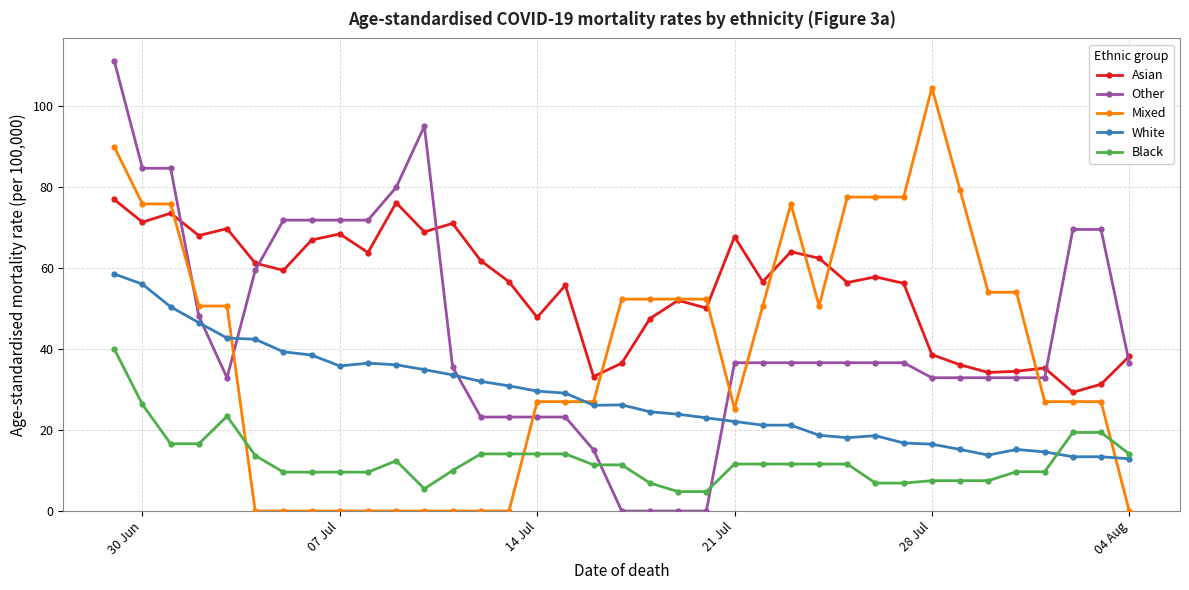

What is the value of the Black point at the 1st from the left?

40.0